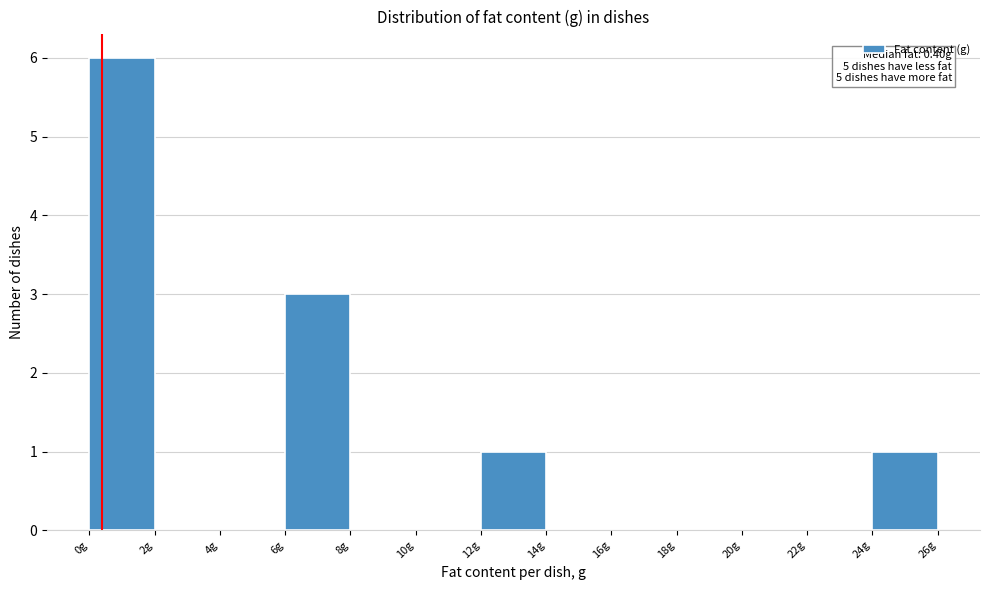

Over which range of the x-axis is the bar tallest?

0 to 2